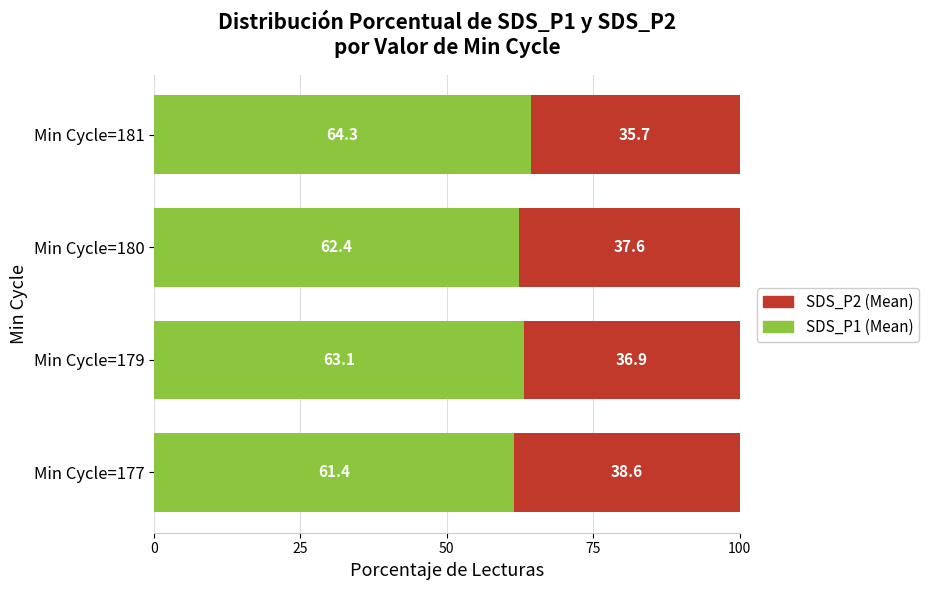

Which category has the lowest value in the SDS_P1 (Mean) series?

Min Cycle=177